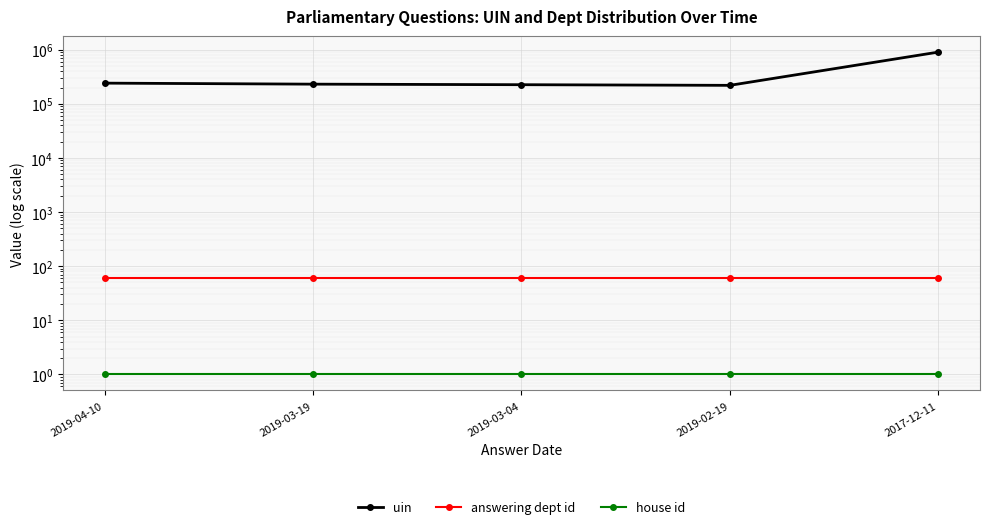

How many values in the uin series exceed 230796?

2